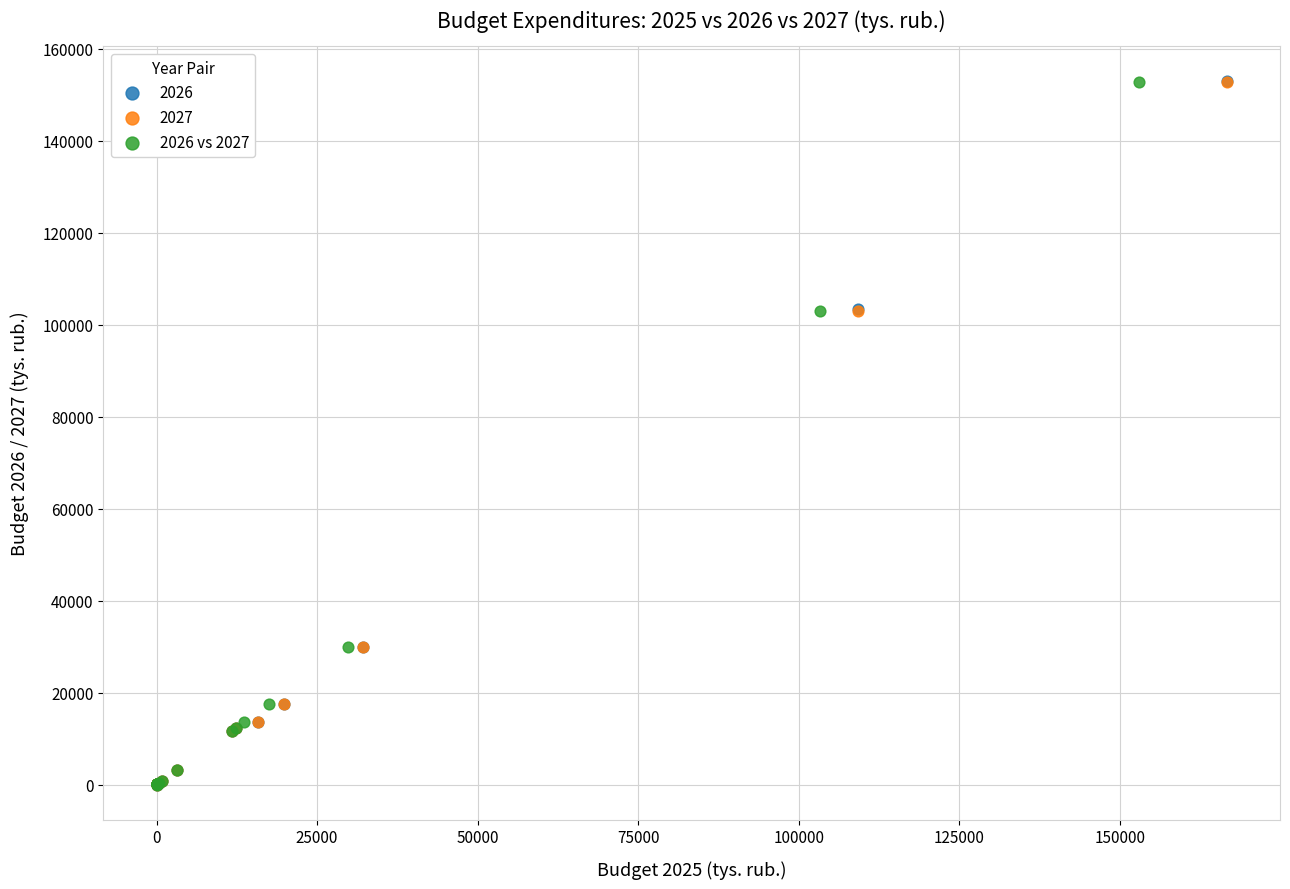

Which series has the widest spread of Y values?

2026